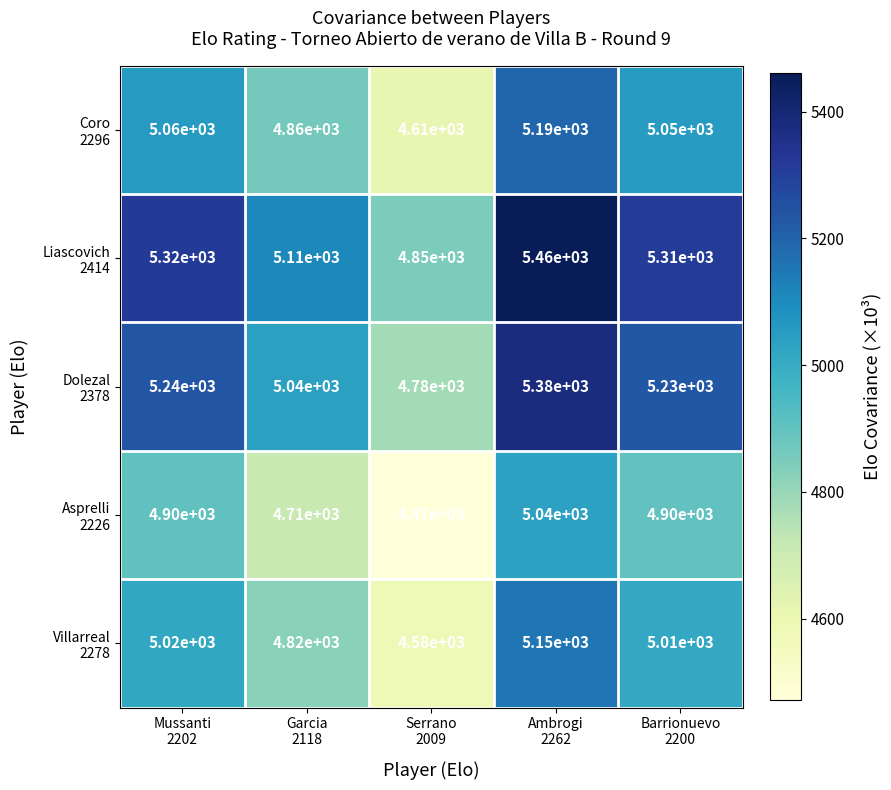

At how many categories does at least one series exceed 5277?

3